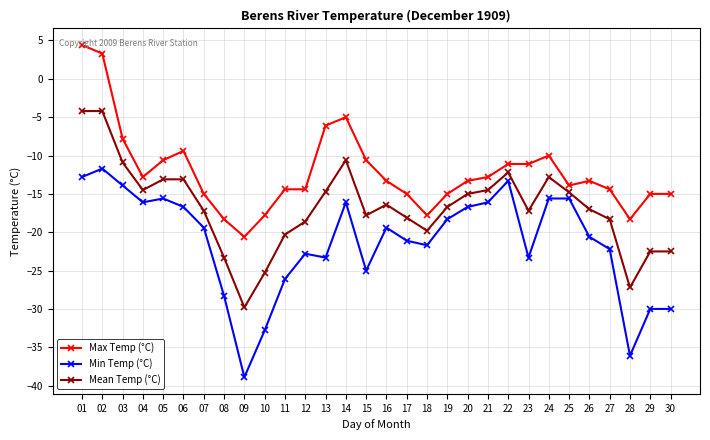

The Max Temp (°C) series shows 1.1 at 01. True or false?

False